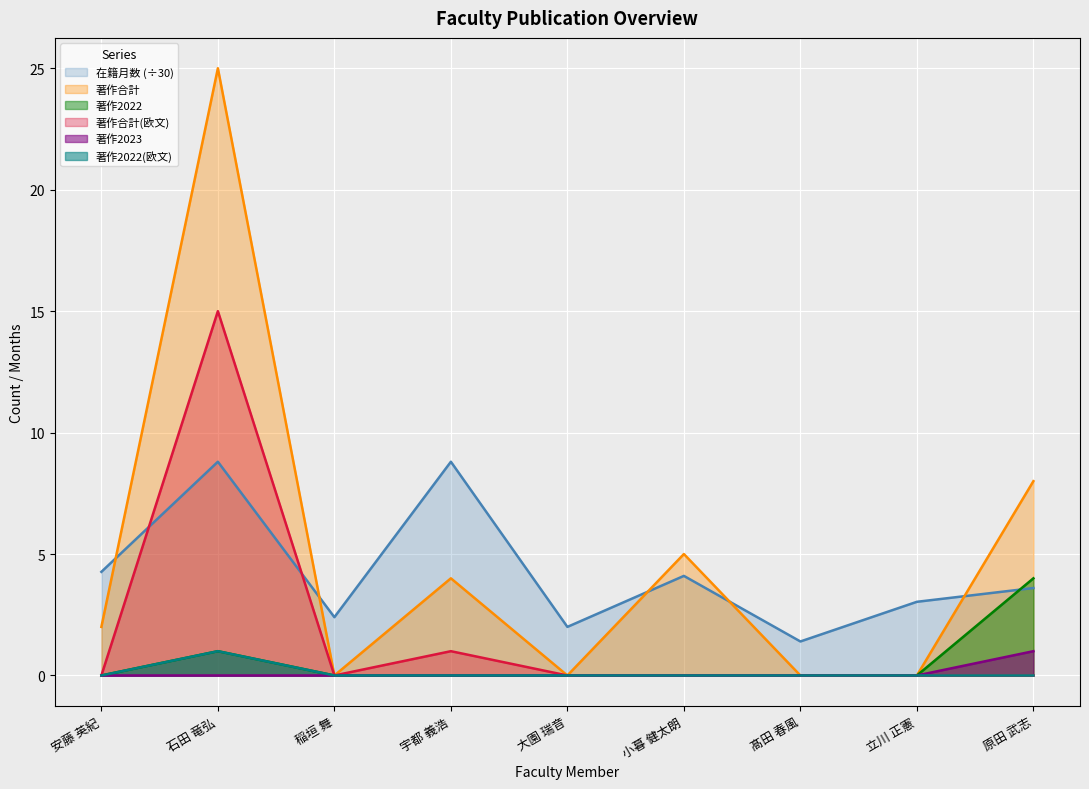

Where is 著作2022(欧文) nearest to the value 0?

安藤 英紀